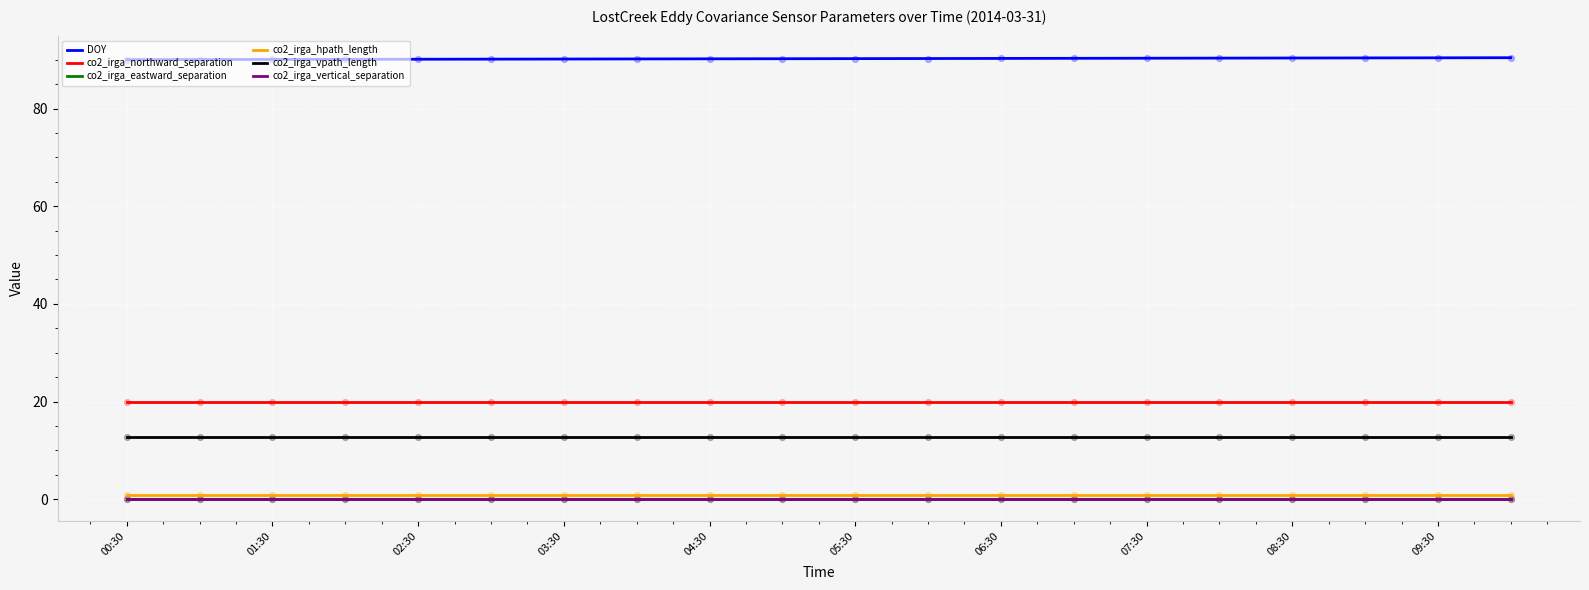

At which category is the sum across all series the highest?

19